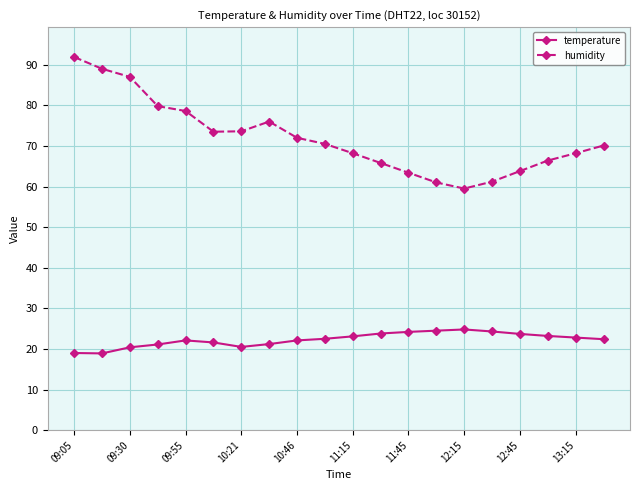

What is the value of the humidity point at the 2nd from the left?

89.0